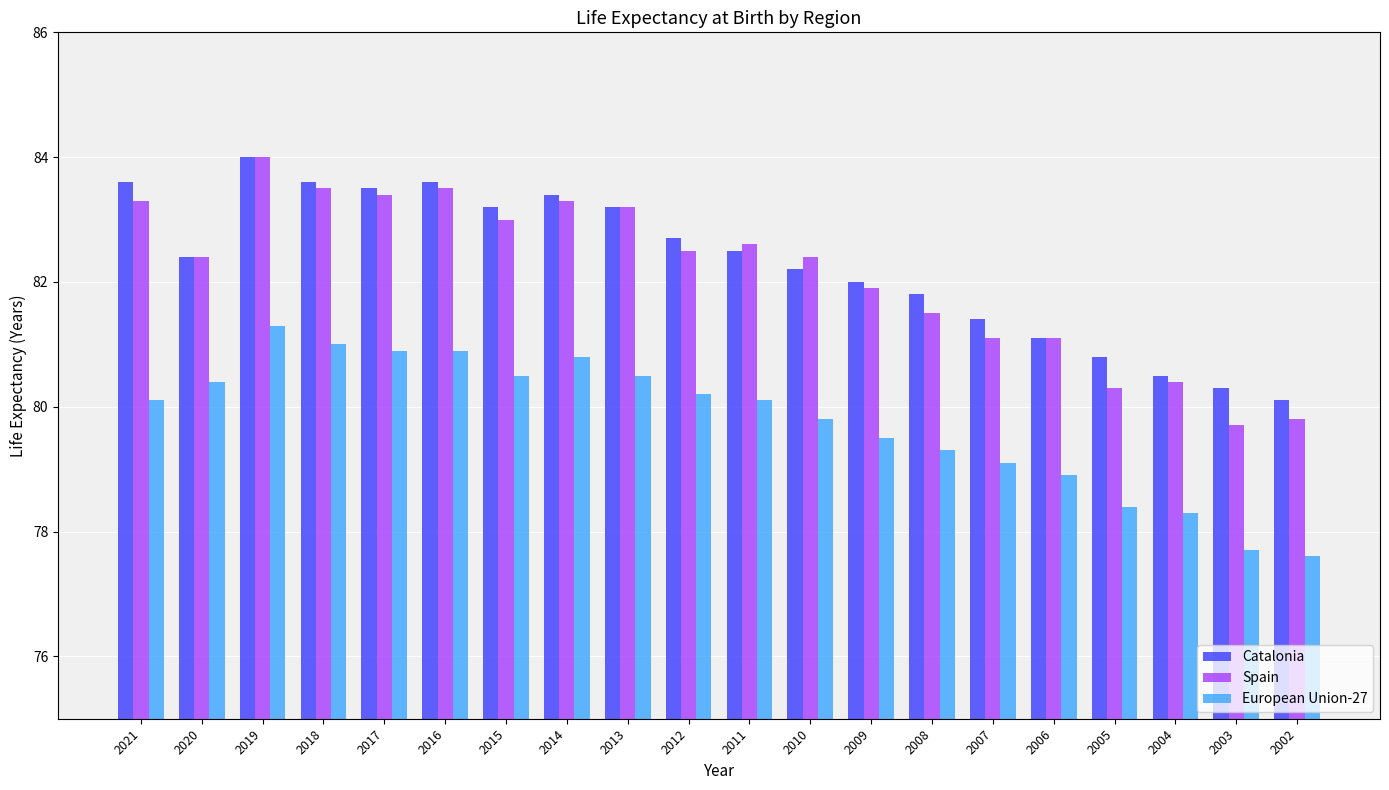

Reading left to right, extract all data points from this chart.

Catalonia: 83.6	82.4	84.0	83.6	83.5	83.6	83.2	83.4	83.2	82.7	82.5	82.2	82.0	81.8	81.4	81.1	80.8	80.5	80.3	80.1
Spain: 83.3	82.4	84.0	83.5	83.4	83.5	83.0	83.3	83.2	82.5	82.6	82.4	81.9	81.5	81.1	81.1	80.3	80.4	79.7	79.8
European Union-27: 80.1	80.4	81.3	81.0	80.9	80.9	80.5	80.8	80.5	80.2	80.1	79.8	79.5	79.3	79.1	78.9	78.4	78.3	77.7	77.6